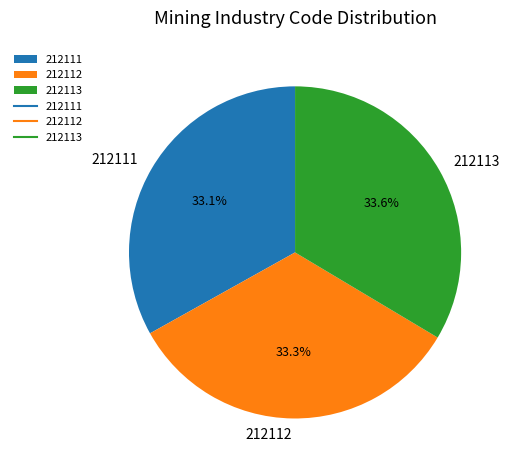

Does 212111 account for over 50% of the chart?

No